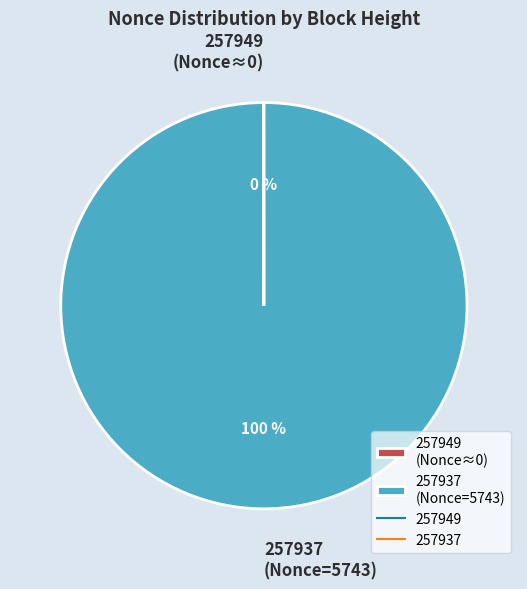

To the nearest percent, what is the difference between the largest and smallest slice percentages?

100%